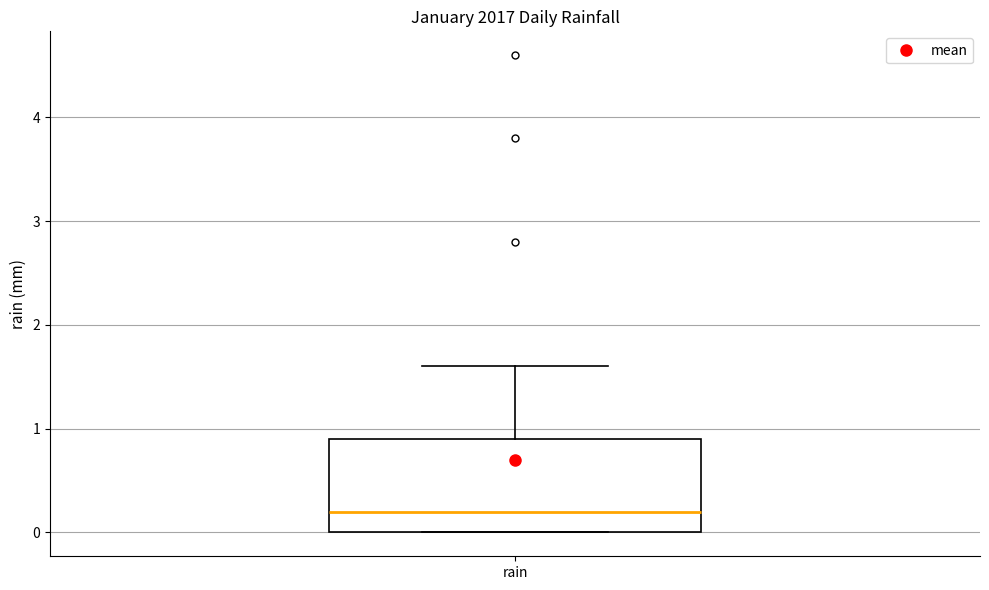

Read this box plot against the y-axis: the position of the median line, the range covered by the box, and the ends of both whiskers. The values are not printed on the chart, so give them approximately, as read against the axis.

median 0.2, box 0.0 to 0.9, whiskers 0.0 to 1.6